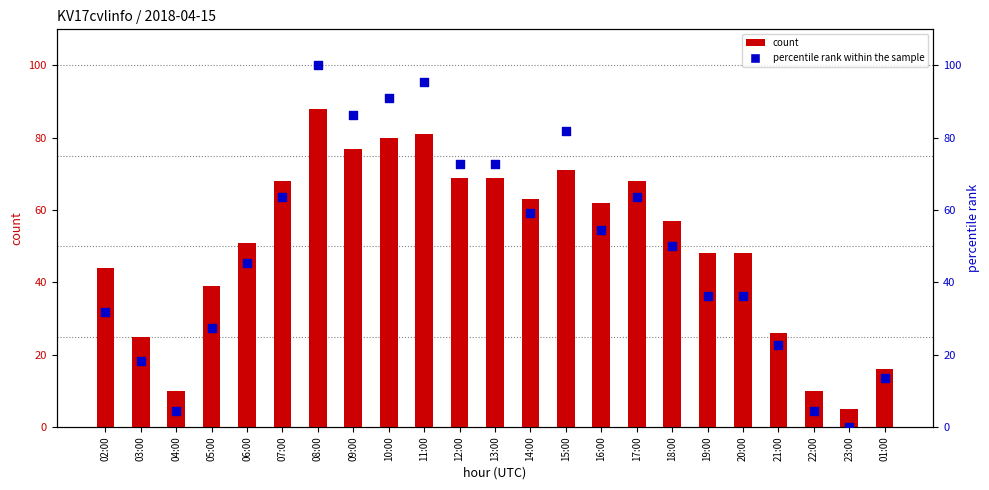

What is the total value across all series at 13:00?

141.7